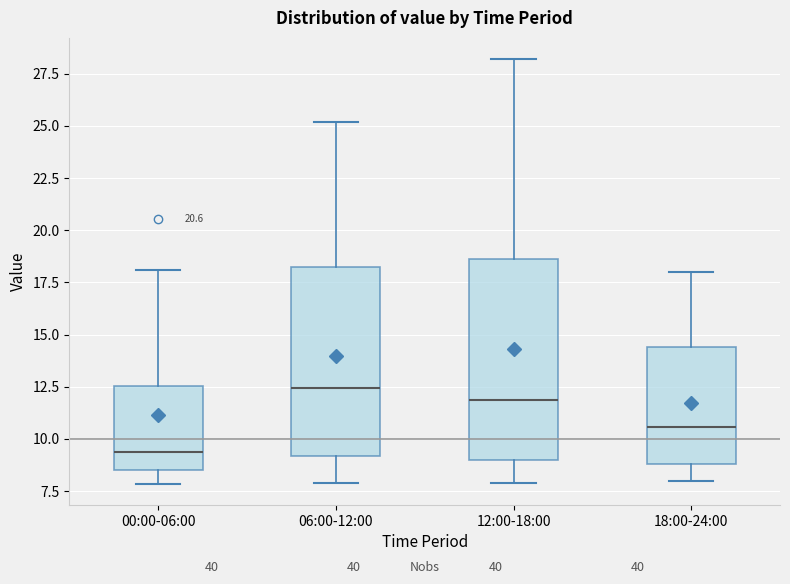

Which box is the tallest, from its lower edge to its upper edge?

12:00-18:00